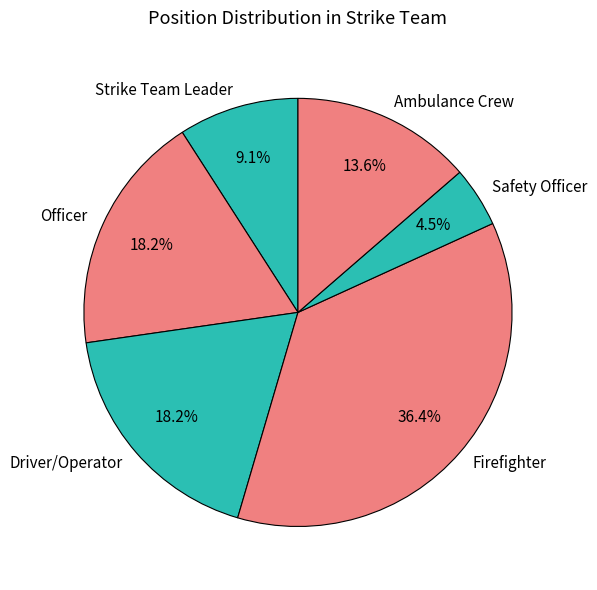

What percentage do Ambulance Crew and Officer together represent?

31.8%